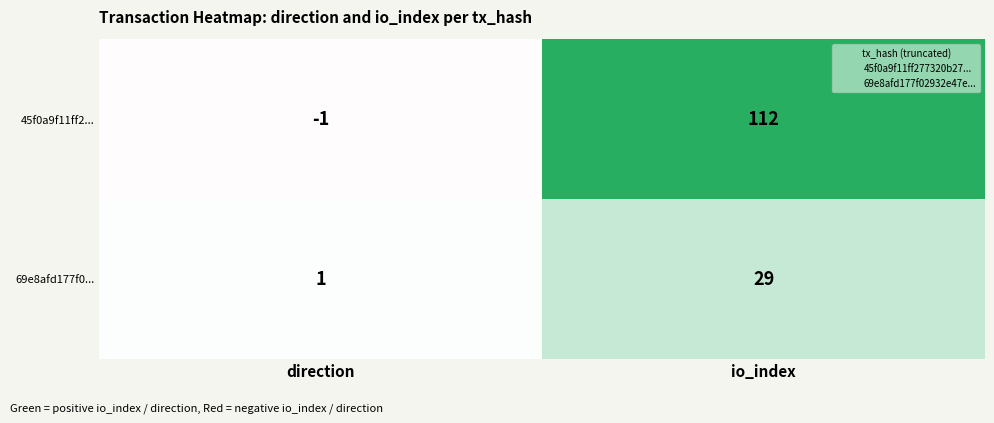

The 69e8afd177f0... series shows 0 at direction. True or false?

False